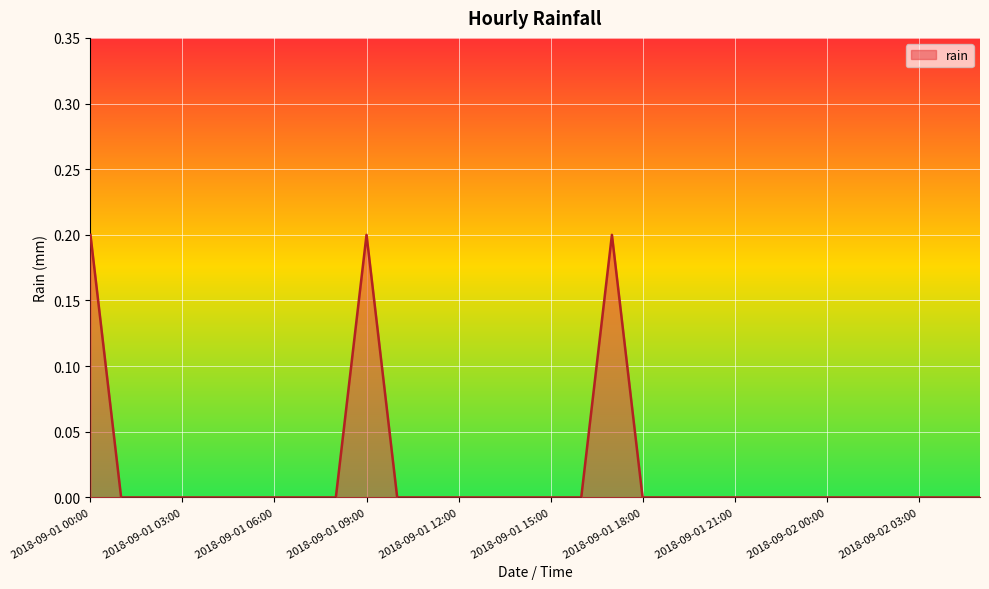

How many lines are shown in the chart?

1